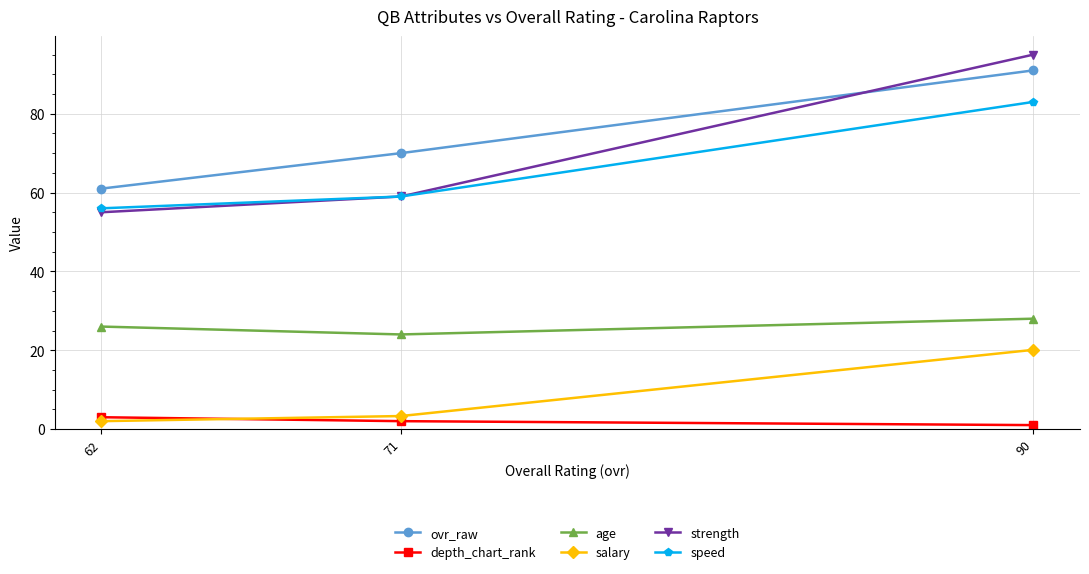

Count the age values in the range 24 to 28.

3